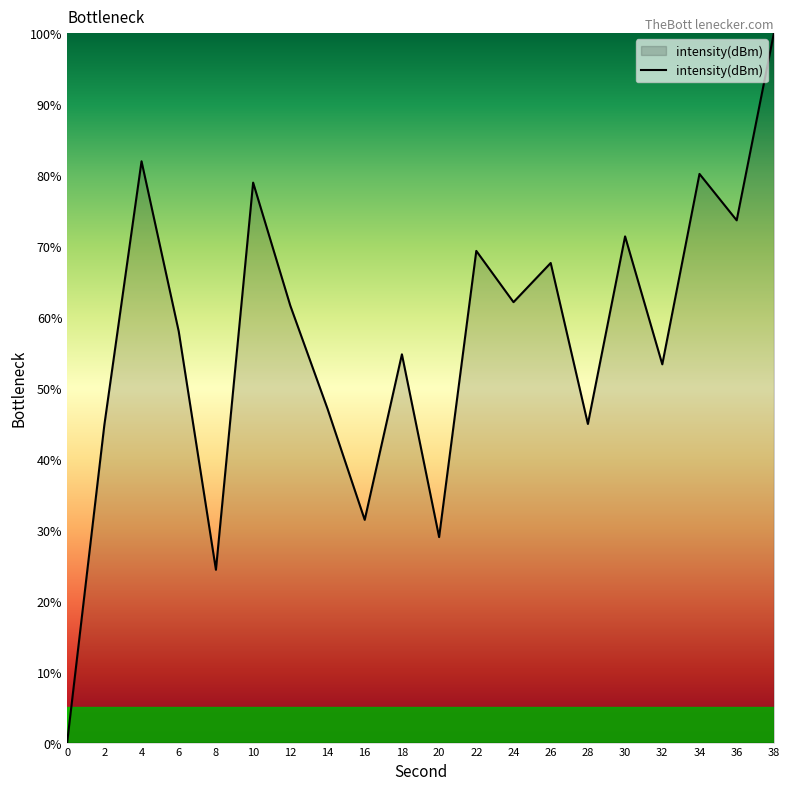

Between 6 and 32, which is larger?

6